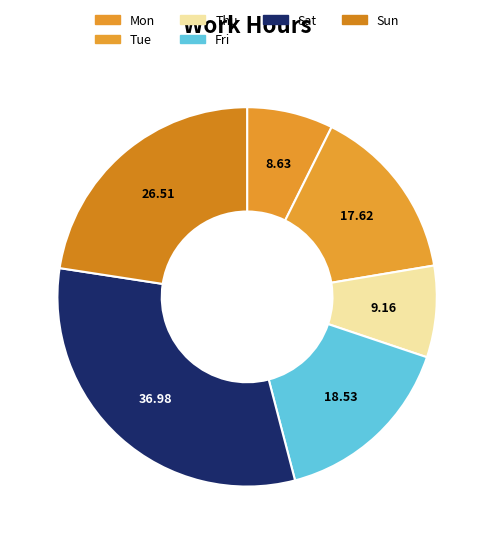

Count the number of slices in the pie.

6